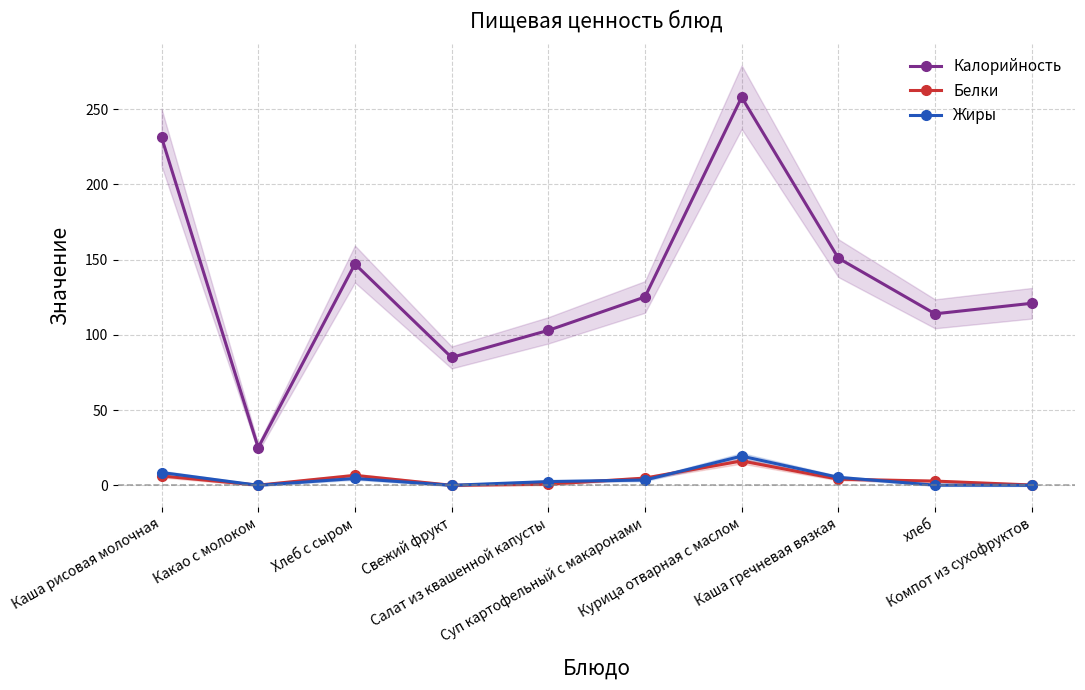

Rank the categories by Жиры value from lowest to highest.

Какао с молоком, Свежий фрукт, Компот из сухофруктов, хлеб, Салат из квашенной капусты, Суп картофельный с макаронами, Хлеб с сыром, Каша гречневая вязкая, Каша рисовая молочная, Курица отварная с маслом